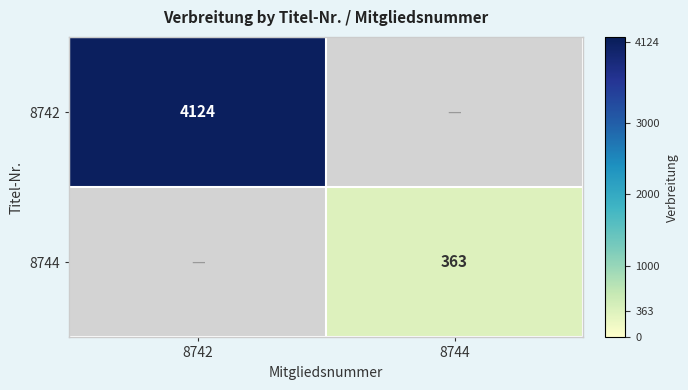

The value of 8744 at 8744 is 363. True or false?

True